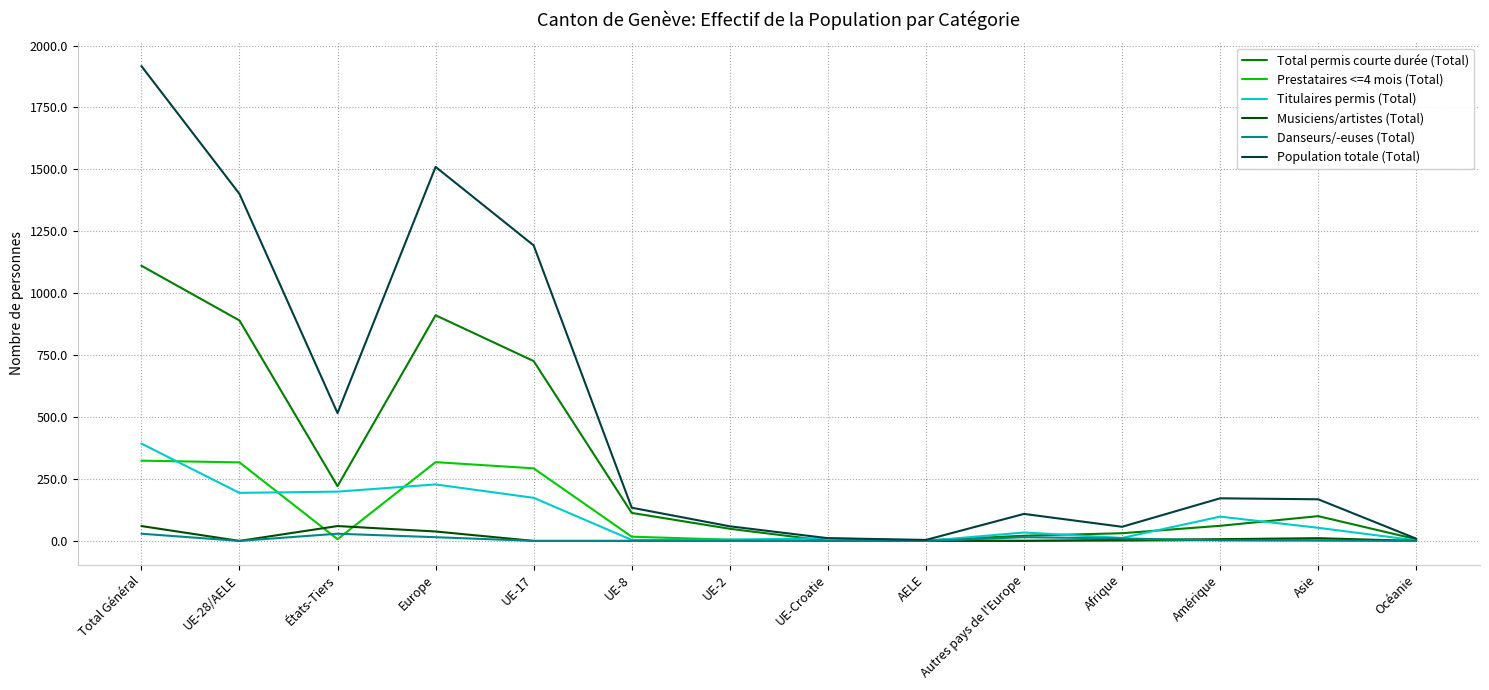

What is the maximum value for Total permis courte durée (Total)?

1111